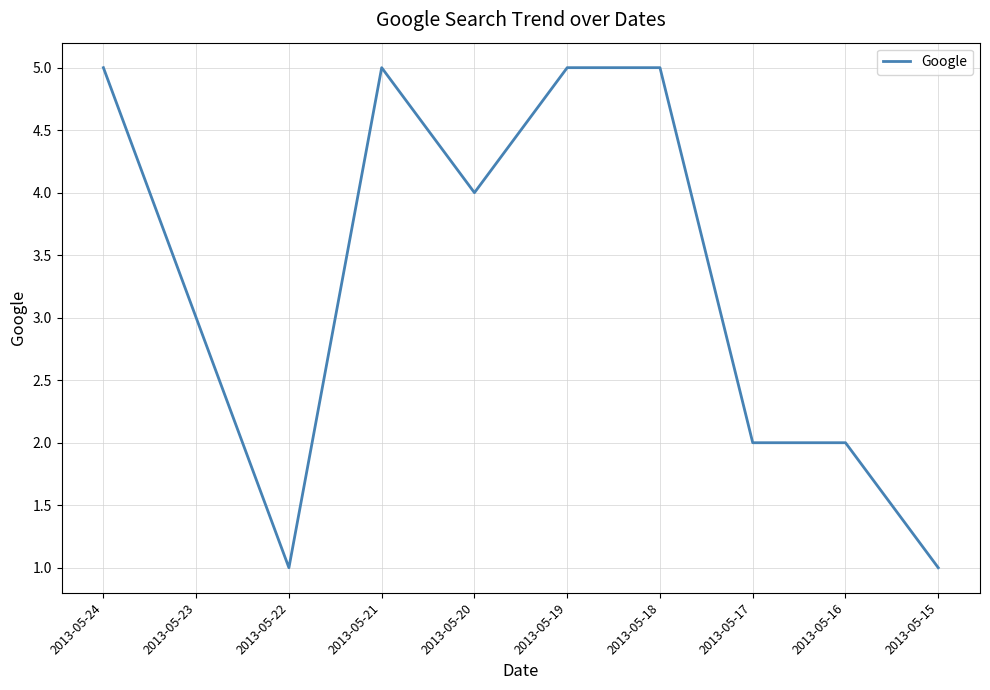

What is the sum of all values?

33